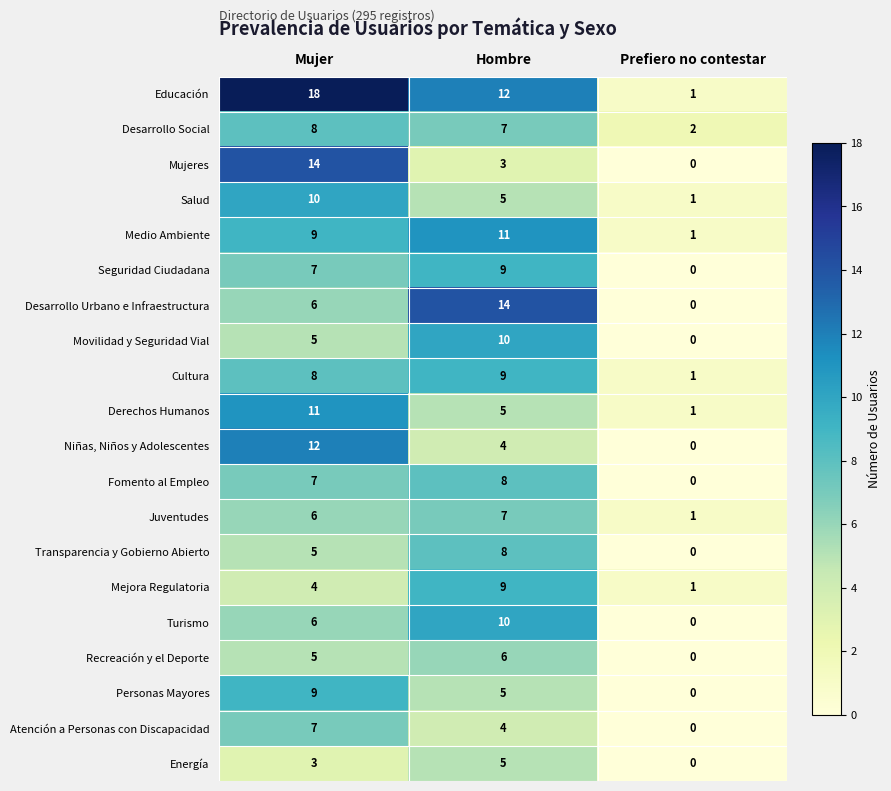

Where is Seguridad Ciudadana nearest to the value 4?

Mujer